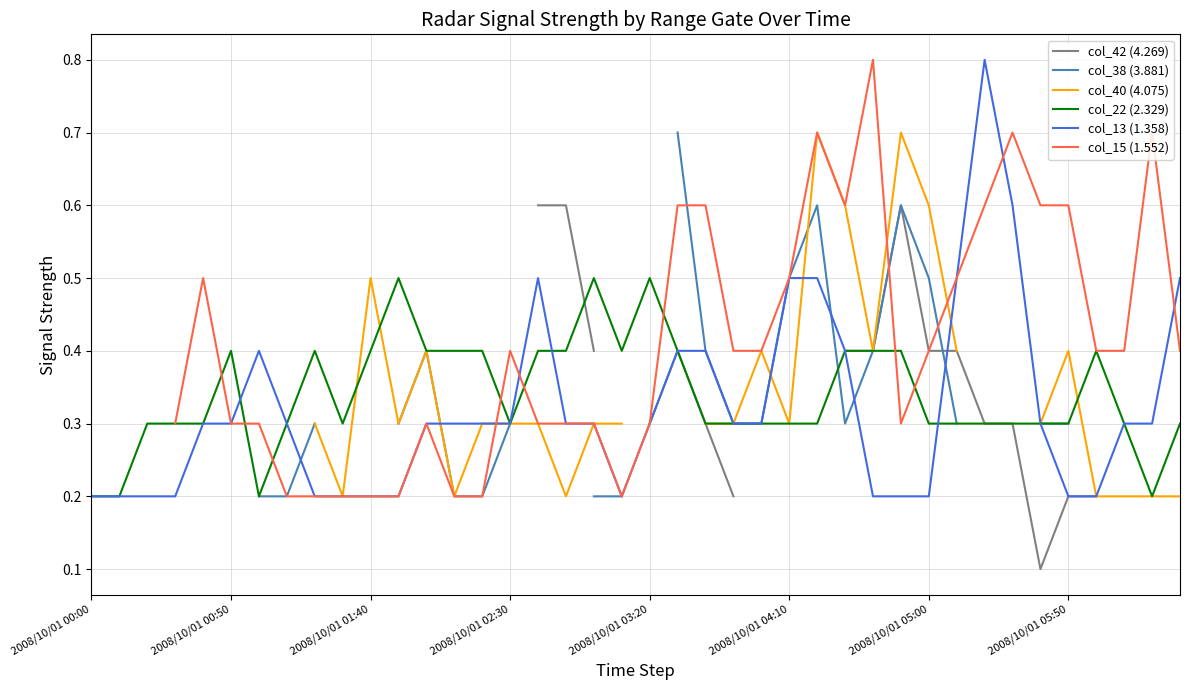

What is the maximum value for col_13 (1.358)?

0.8